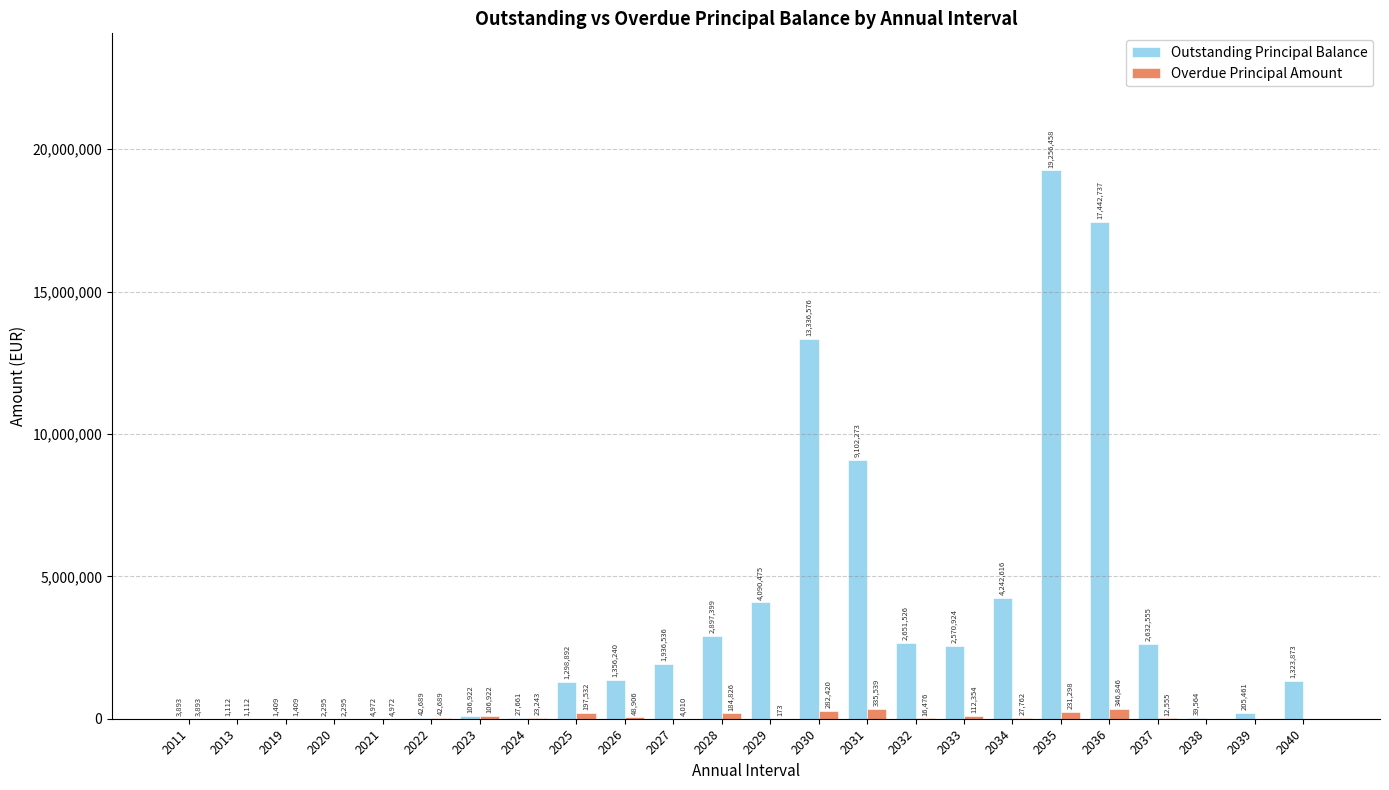

Is the value of Outstanding Principal Balance at 2040 greater than the value of Overdue Principal Amount at 2025?

Yes